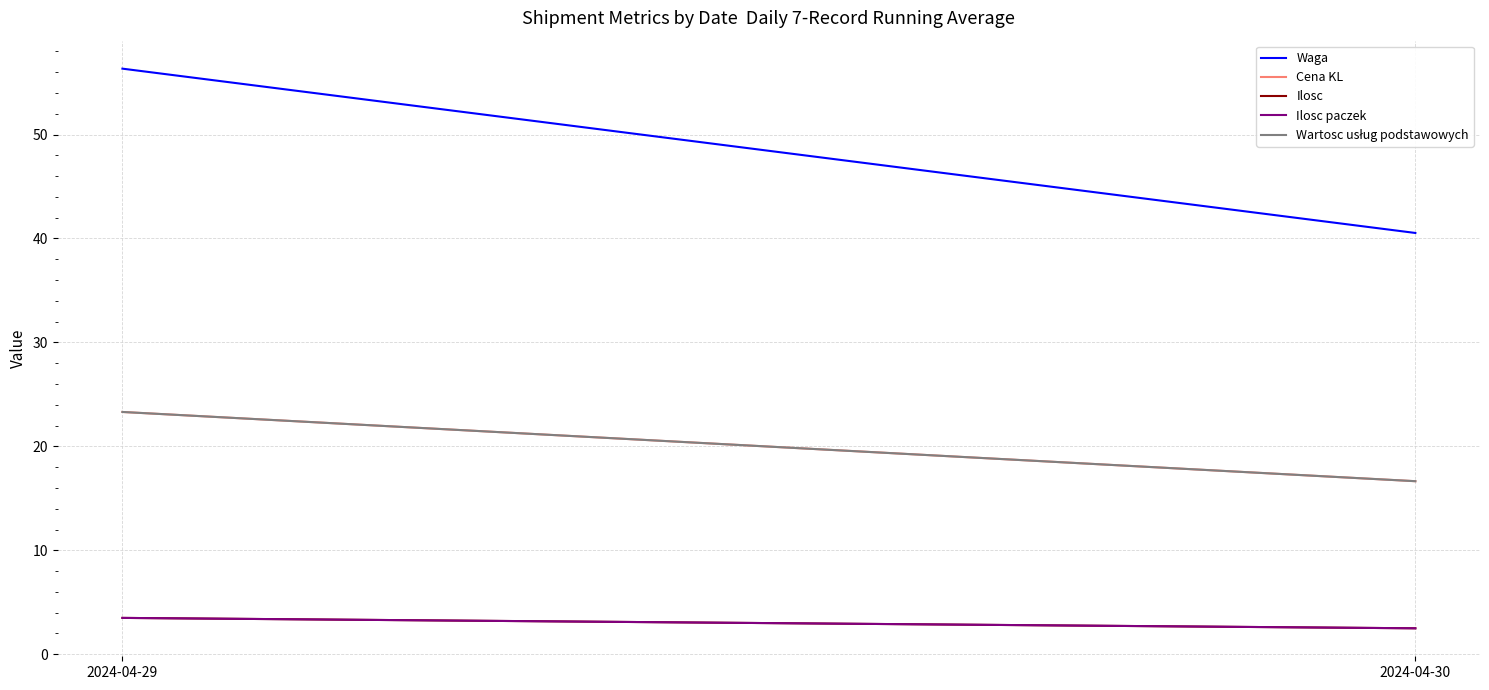

What is the greatest value displayed?

56.3